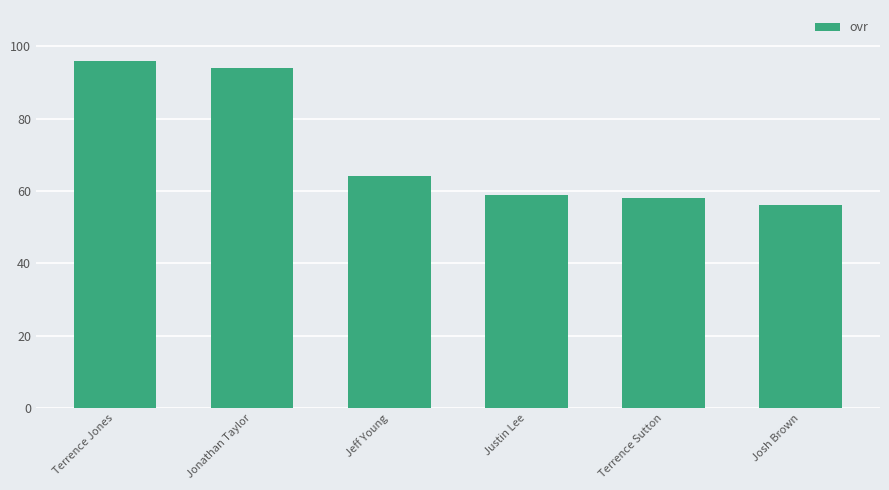

Reading right to left, extract all data points from this chart.

Josh Brown=56	Terrence Sutton=58	Justin Lee=59	Jeff Young=64	Jonathan Taylor=94	Terrence Jones=96